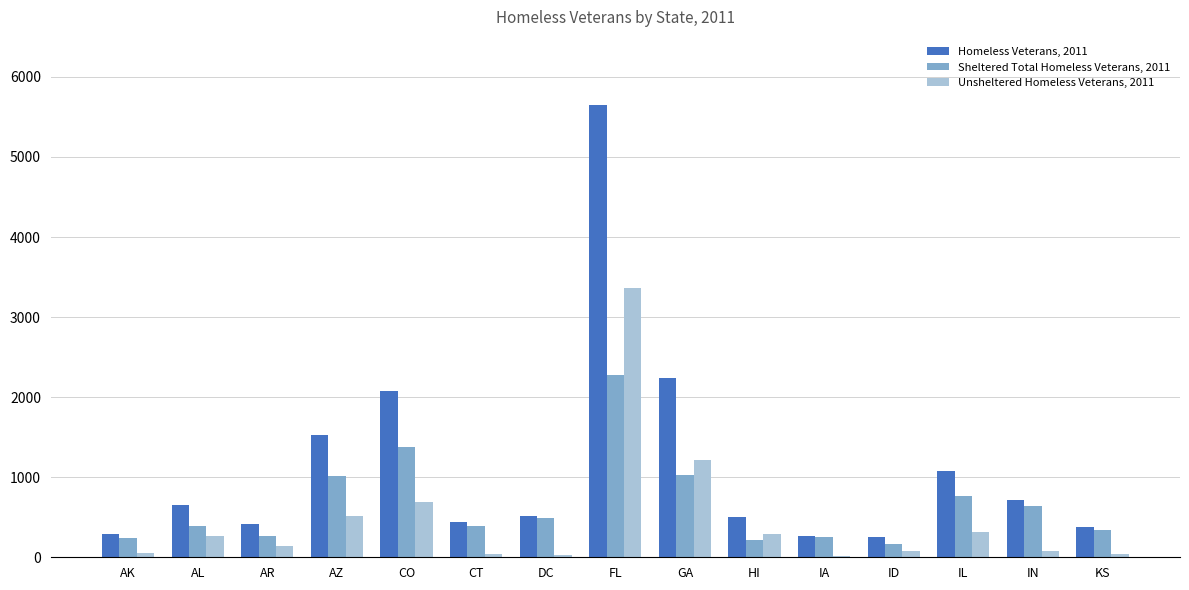

Count the number of data series in this chart.

3